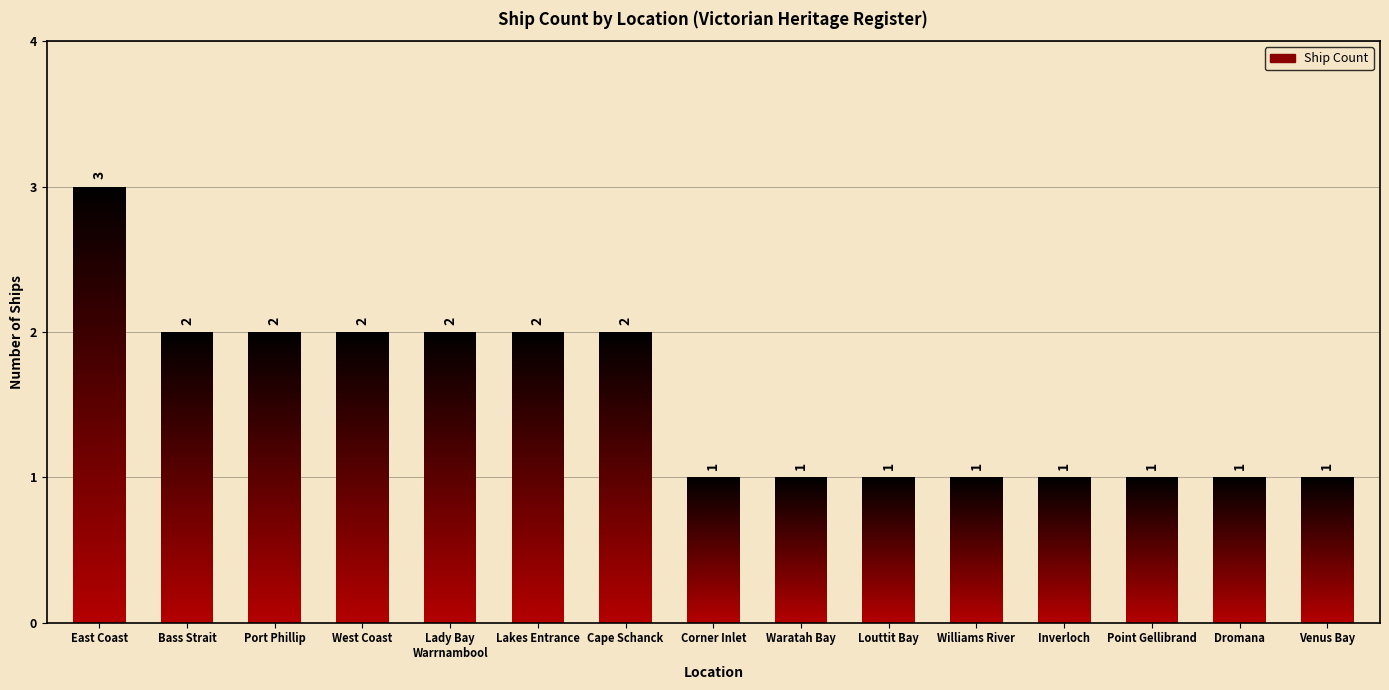

At which category does the chart reach its peak across all series?

East Coast